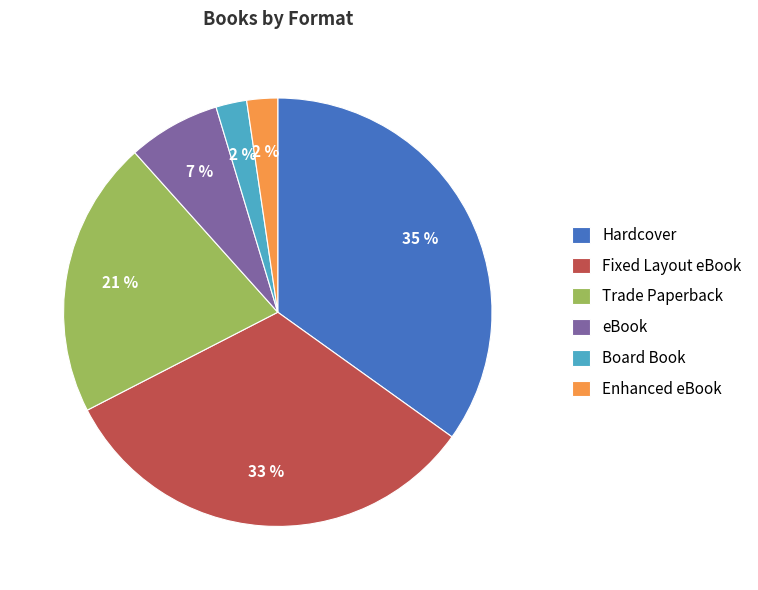

To the nearest percent, what is the difference between the Trade Paperback and Enhanced eBook slice percentages?

19%